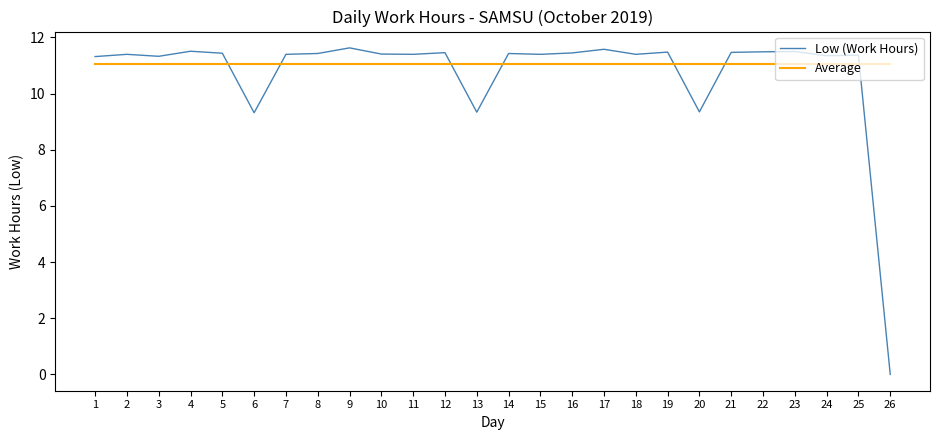

After their last crossing, which series has the higher values: Low (Work Hours) or Average?

Average